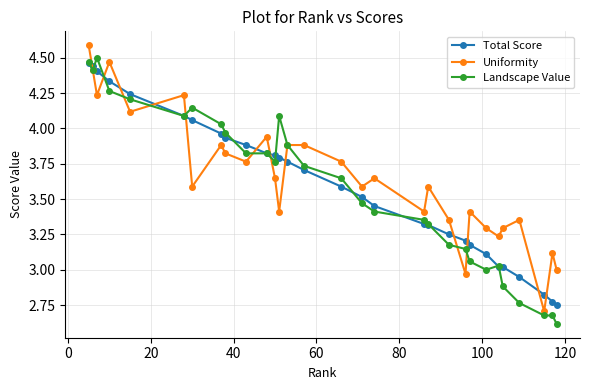

What is the smallest value displayed?

2.6